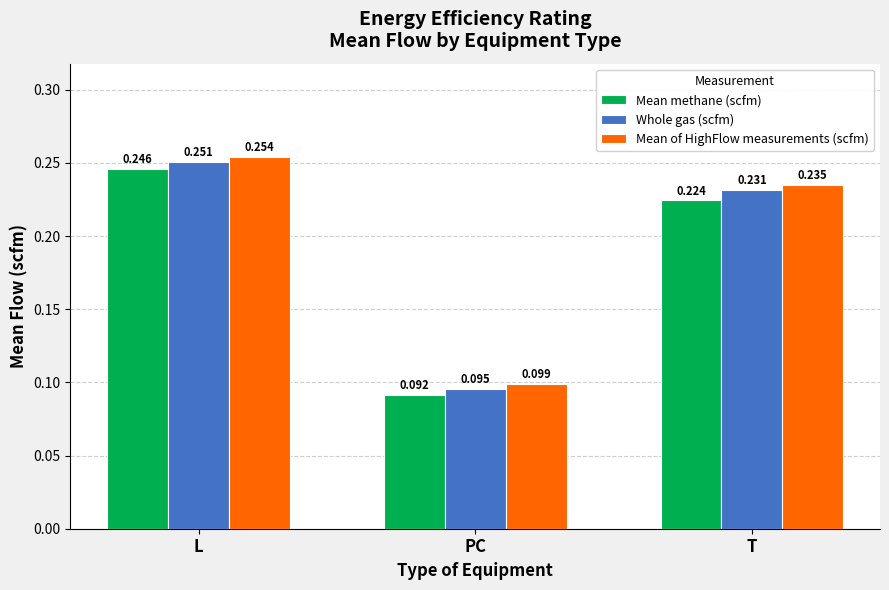

At how many categories does at least one series exceed 0?

3